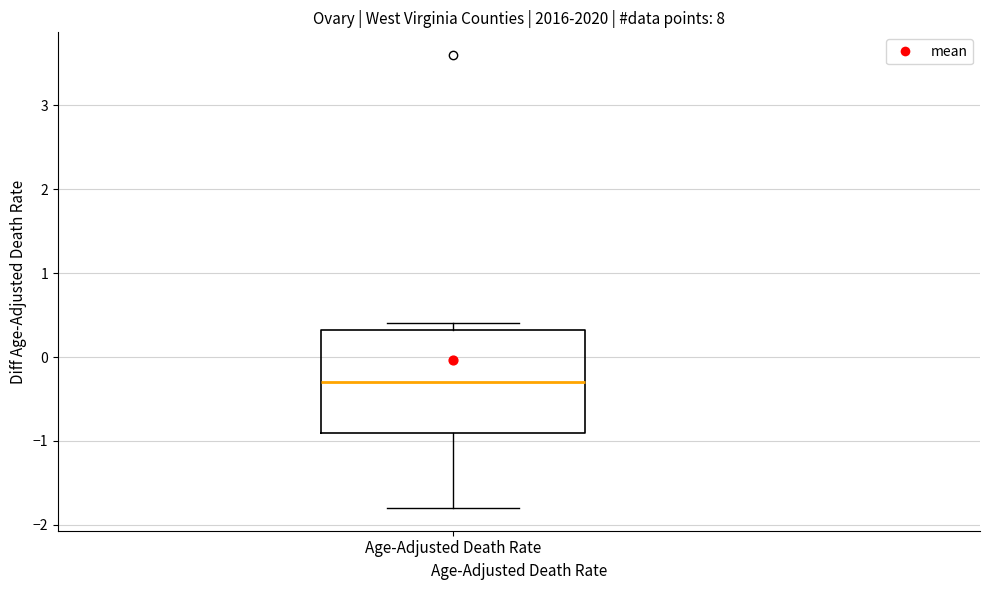

Where is the lower edge of the box for Age-Adjusted Death Rate on the y-axis? The values are not printed on the chart, so give them approximately, as read against the axis.

-0.9